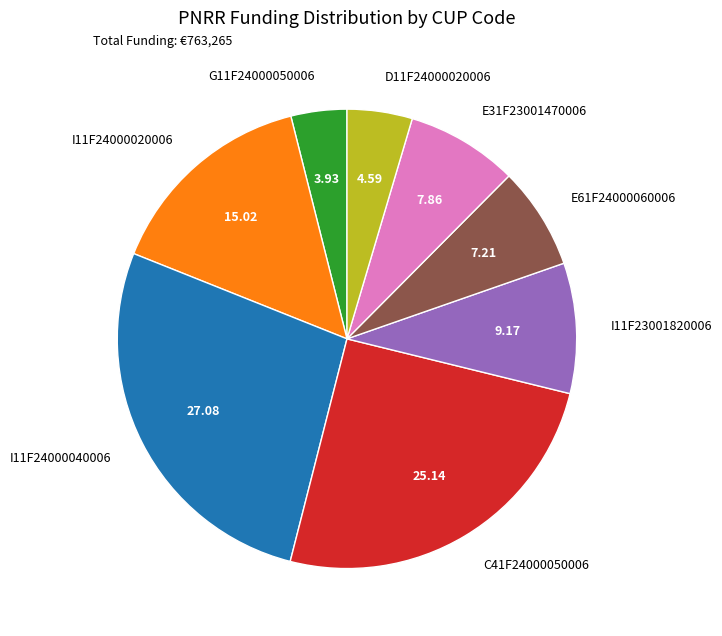

Rank the categories by value from lowest to highest.

G11F24000050006, D11F24000020006, E61F24000060006, E31F23001470006, I11F23001820006, I11F24000020006, C41F24000050006, I11F24000040006